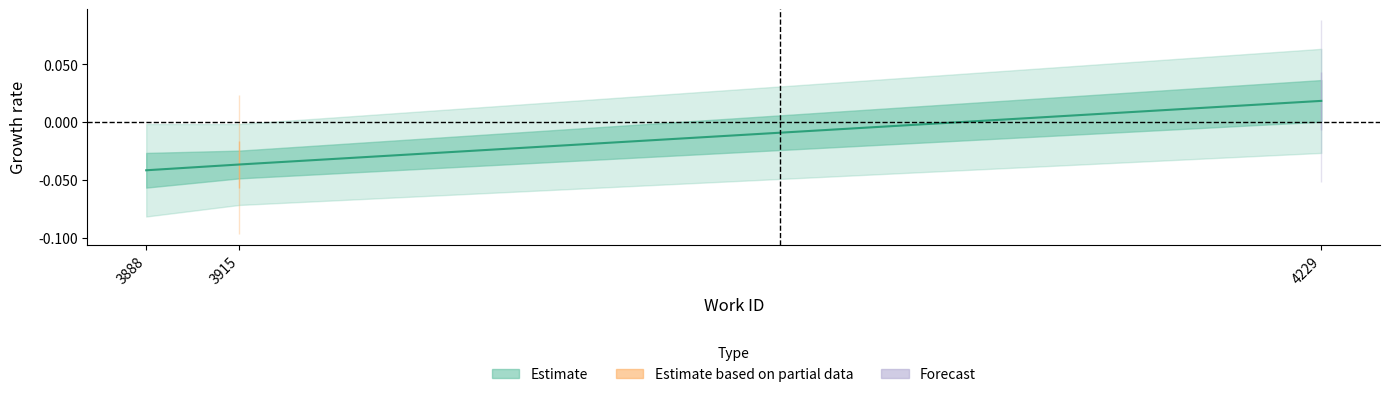

Which category has the lowest value across all series?

3888